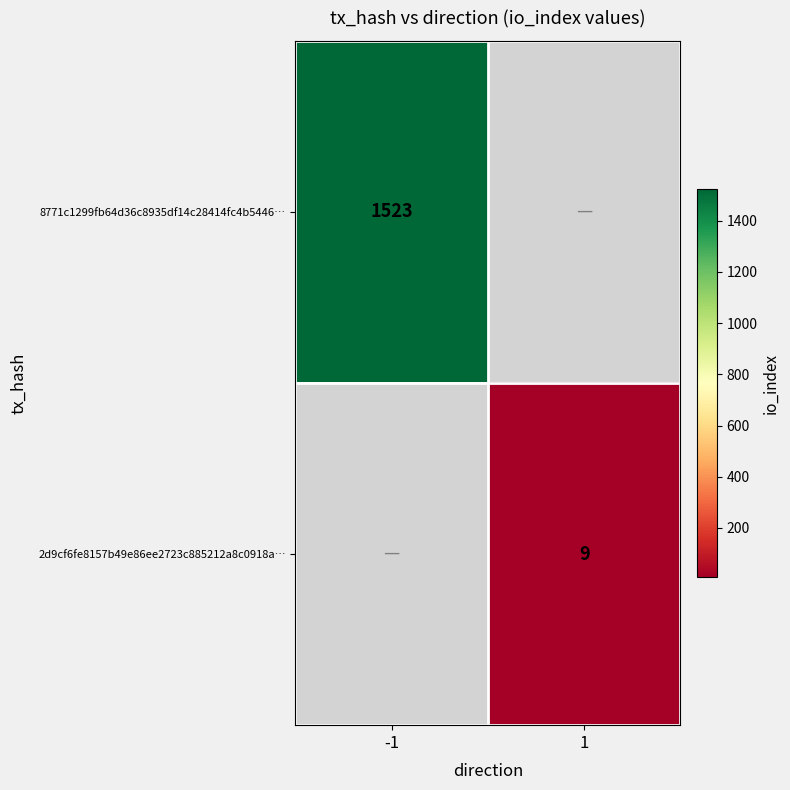

Which category has the highest value across all series?

-1